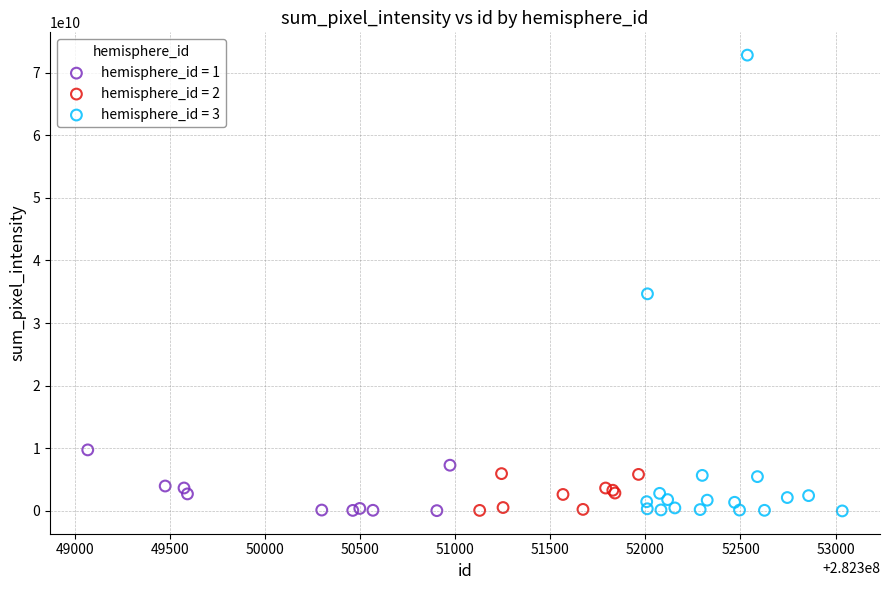

Which series reaches the maximum Y coordinate?

hemisphere_id = 3